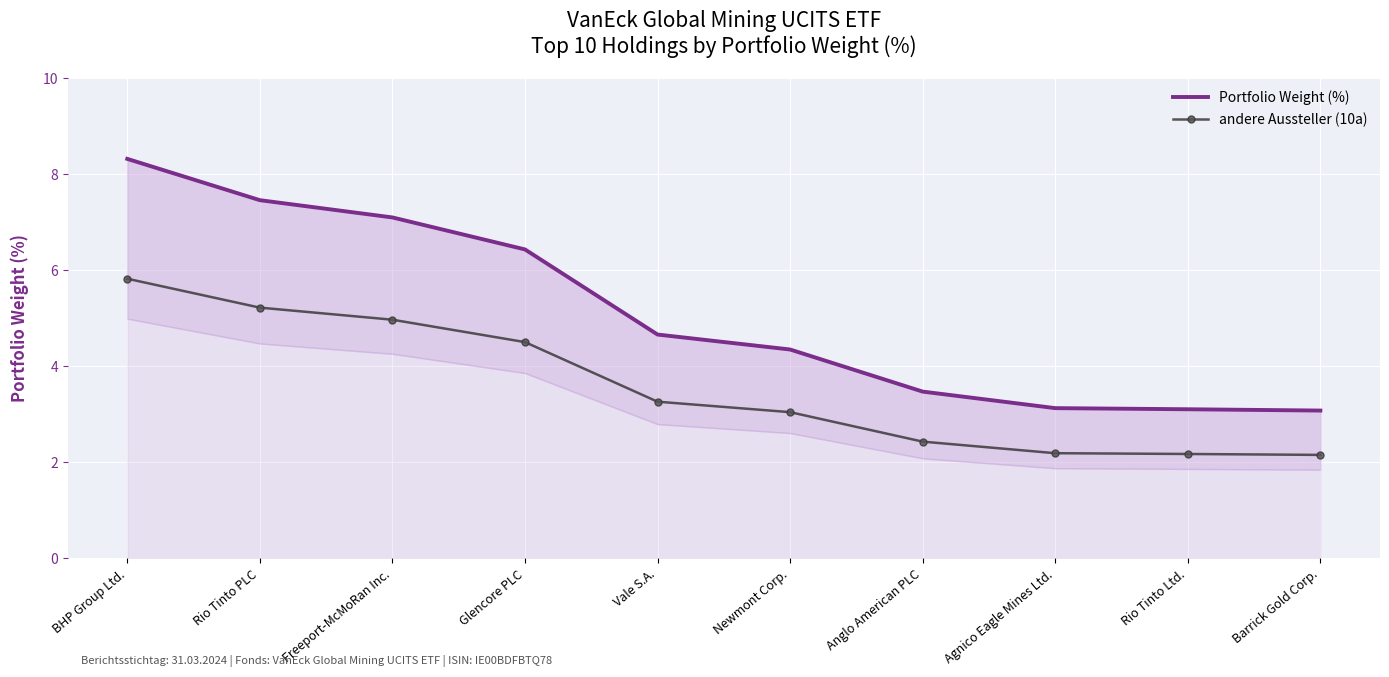

Where does the andere Aussteller (10a) series first go above 3?

BHP Group Ltd.